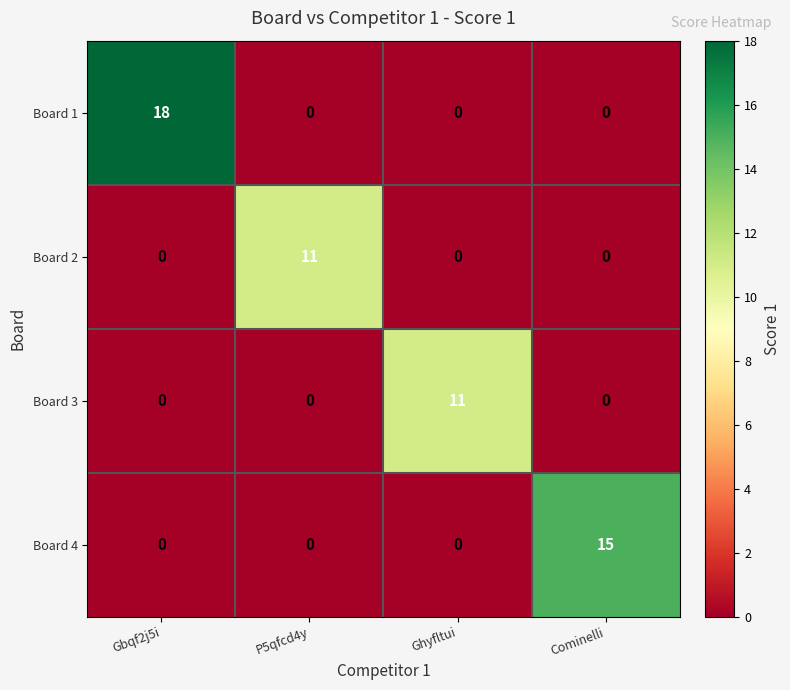

True or false: Board 1 has a value of 18 at Gbqf2j5i.

True